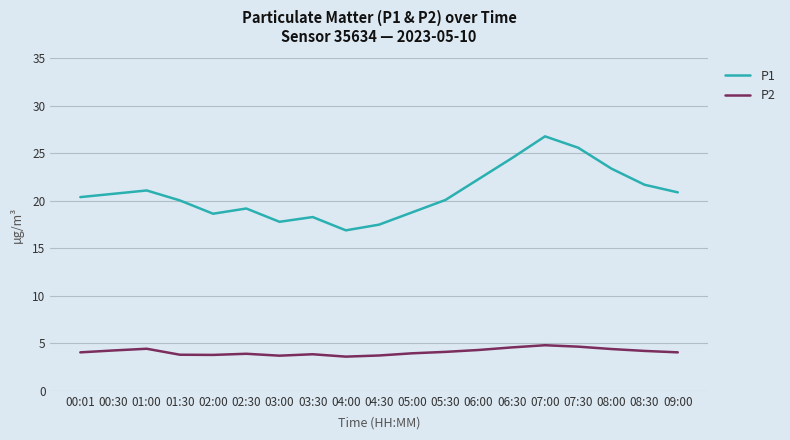

Is it true that P2 equals 3.9 at 03:30?

True